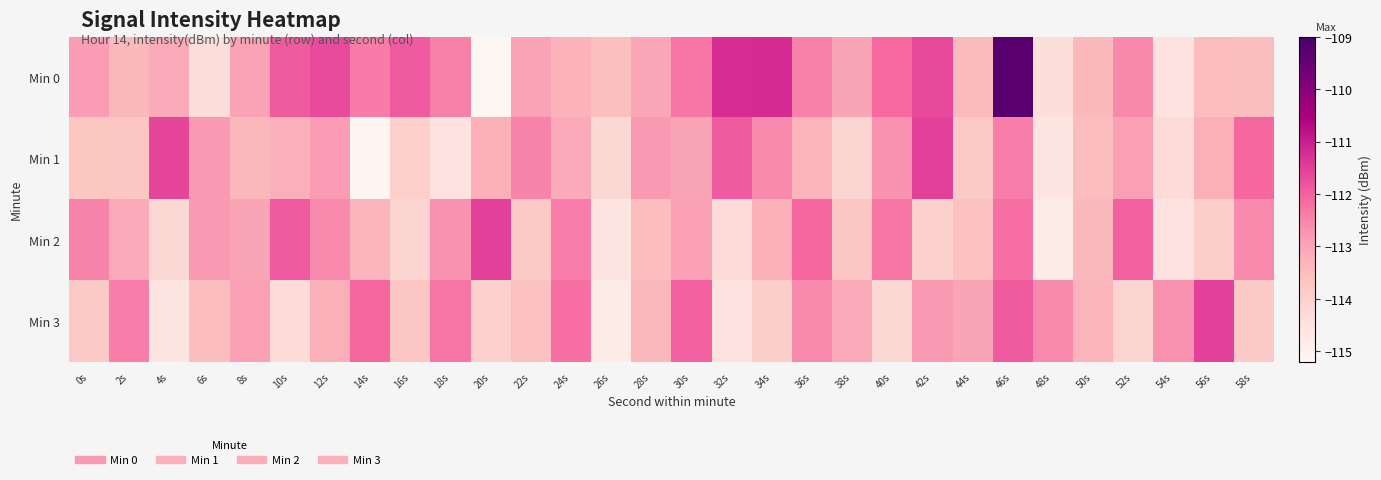

Reading left to right, extract all data points from this chart.

Min 0: 0s=-112.8	2s=-113.4	4s=-113.1	6s=-114.4	8s=-113.0	10s=-111.9	12s=-111.7	14s=-112.4	16s=-111.9	18s=-112.4	20s=-115.2	22s=-113.0	24s=-113.3	26s=-113.5	28s=-113.0	30s=-112.3	32s=-111.2	34s=-111.2	36s=-112.5	38s=-113.0	40s=-112.1	42s=-111.6	44s=-113.4	46s=-109.3	48s=-114.4	50s=-113.4	52s=-112.6	54s=-114.5	56s=-113.5	58s=-113.5
Min 1: 0s=-113.7	2s=-113.7	4s=-111.6	6s=-112.8	8s=-113.4	10s=-113.2	12s=-112.8	14s=-115.1	16s=-114.0	18s=-114.5	20s=-113.2	22s=-112.5	24s=-113.1	26s=-114.2	28s=-112.8	30s=-113.0	32s=-111.9	34s=-112.6	36s=-113.3	38s=-114.1	40s=-112.7	42s=-111.5	44s=-113.8	46s=-112.4	48s=-114.6	50s=-113.5	52s=-112.9	54s=-114.3	56s=-113.2	58s=-112.1
Min 2: 0s=-112.5	2s=-113.1	4s=-114.2	6s=-112.8	8s=-113.0	10s=-111.9	12s=-112.6	14s=-113.3	16s=-114.1	18s=-112.7	20s=-111.5	22s=-113.8	24s=-112.4	26s=-114.6	28s=-113.5	30s=-112.9	32s=-114.3	34s=-113.2	36s=-112.1	38s=-113.7	40s=-112.3	42s=-114.0	44s=-113.6	46s=-112.2	48s=-114.8	50s=-113.4	52s=-112.0	54s=-114.5	56s=-113.9	58s=-112.6
Min 3: 0s=-113.8	2s=-112.4	4s=-114.6	6s=-113.5	8s=-112.9	10s=-114.3	12s=-113.2	14s=-112.1	16s=-113.7	18s=-112.3	20s=-114.0	22s=-113.6	24s=-112.2	26s=-114.8	28s=-113.4	30s=-112.0	32s=-114.5	34s=-113.9	36s=-112.6	38s=-113.1	40s=-114.2	42s=-112.8	44s=-113.0	46s=-111.9	48s=-112.6	50s=-113.3	52s=-114.1	54s=-112.7	56s=-111.5	58s=-113.8